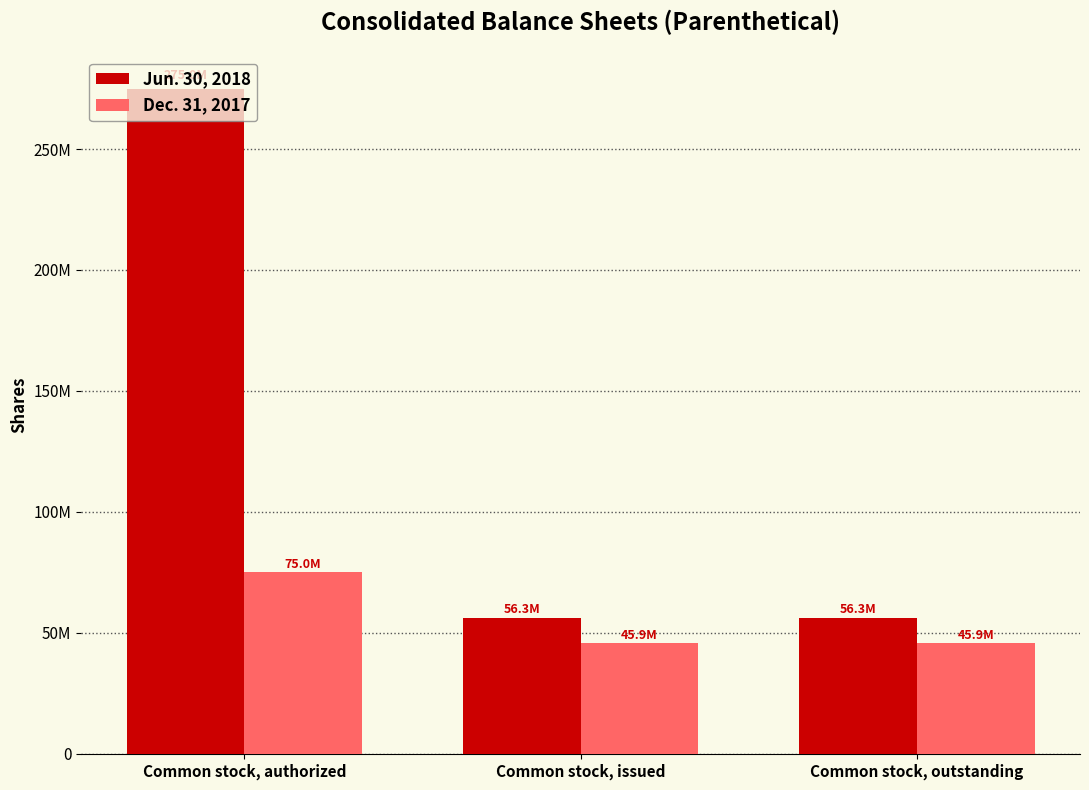

What are all the series names shown in the legend?

Jun. 30, 2018, Dec. 31, 2017